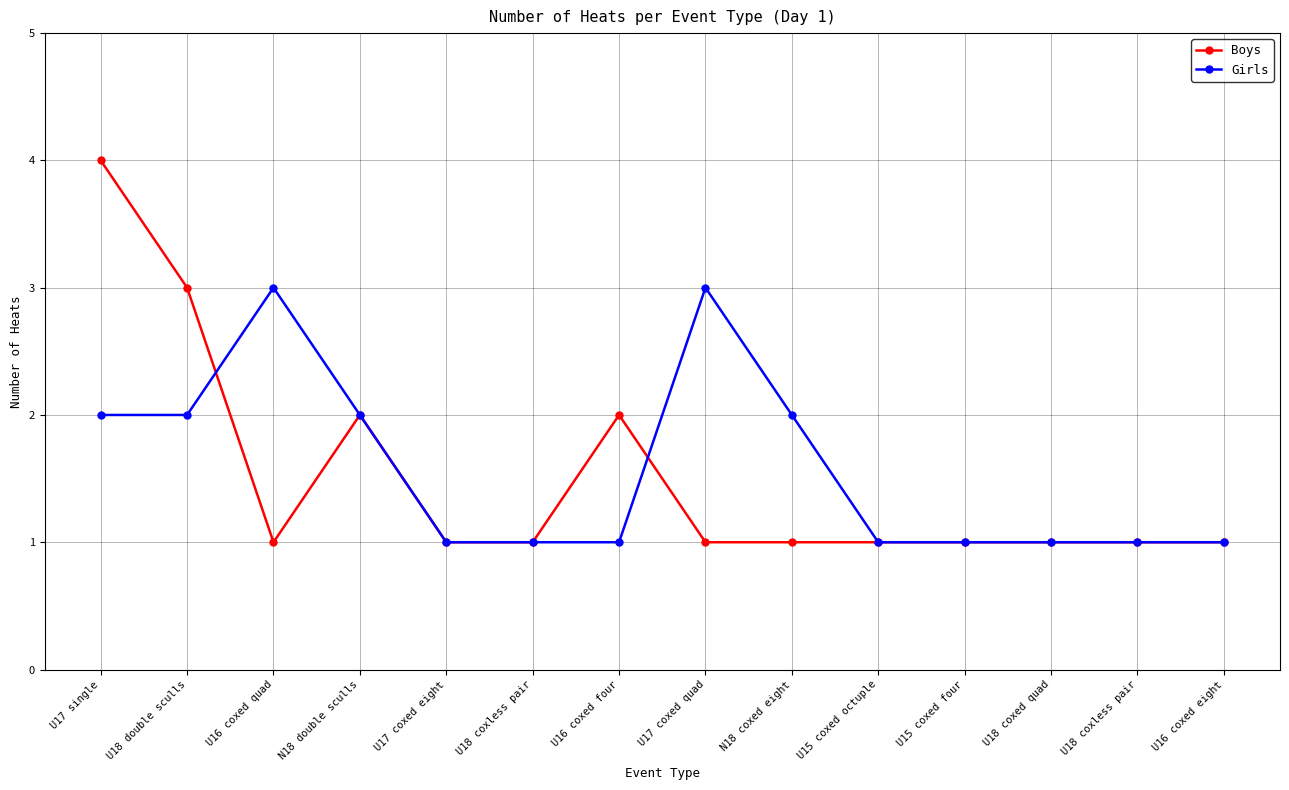

At which label does Girls reach its peak?

U16 coxed quad